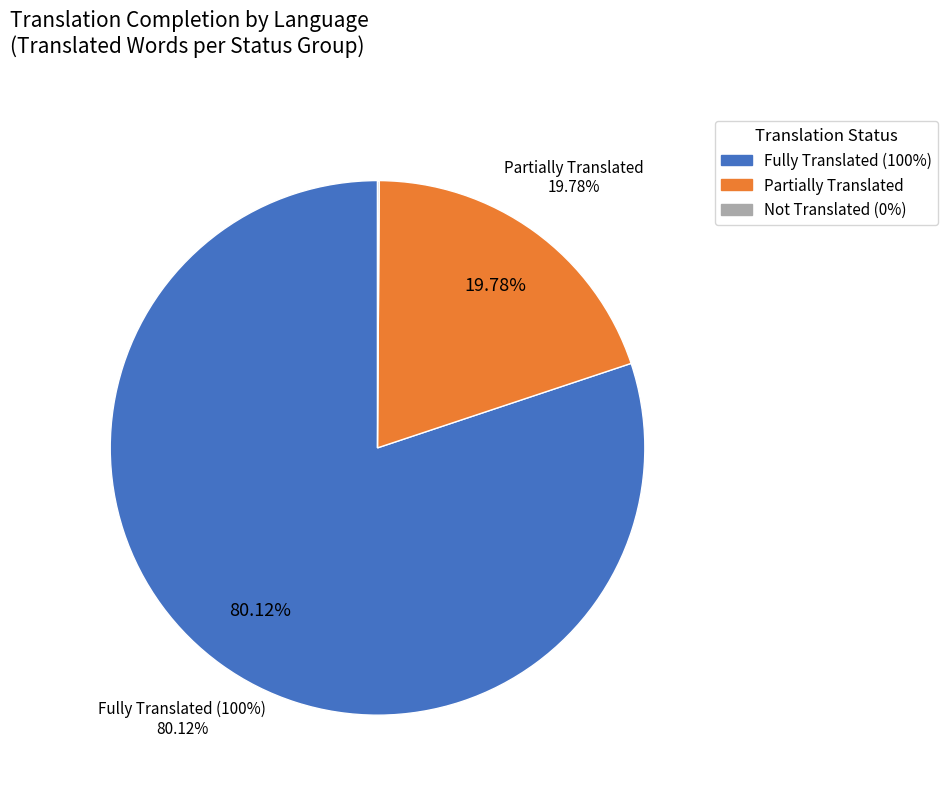

Is it true that Turkish is 1% of the pie?

False